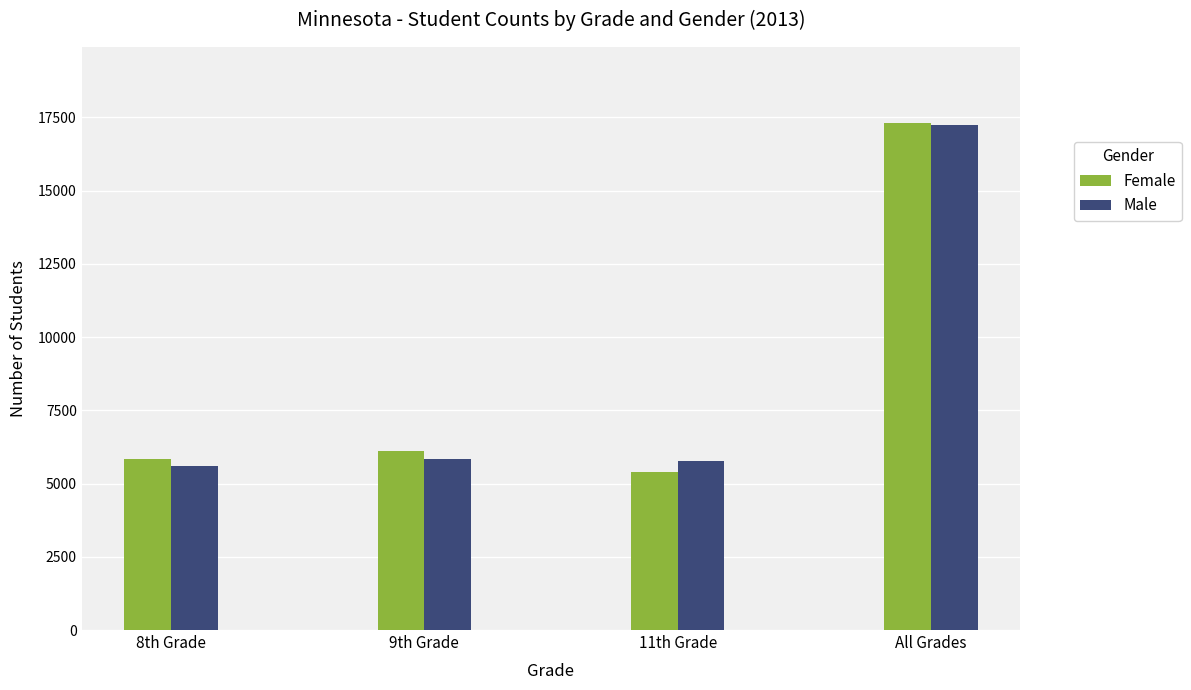

How many groups of bars are there?

4